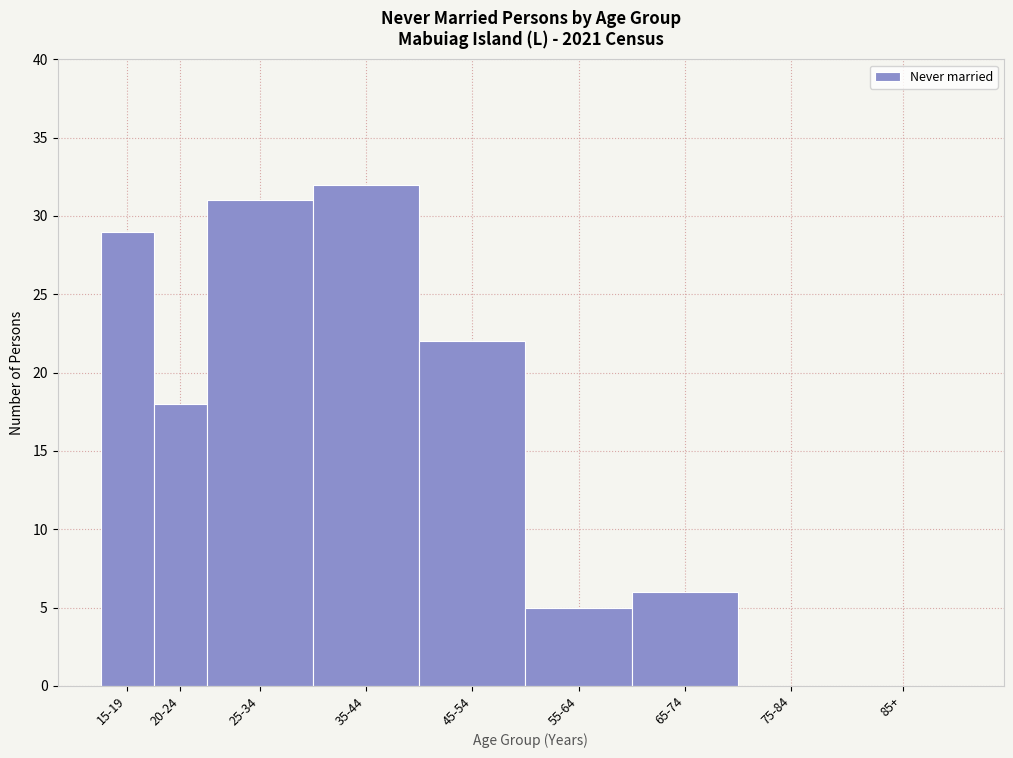

Reading right to left, list all the values displayed in this chart.

85+=0	75-84=0	65-74=6	55-64=5	45-54=22	35-44=32	25-34=31	20-24=18	15-19=29